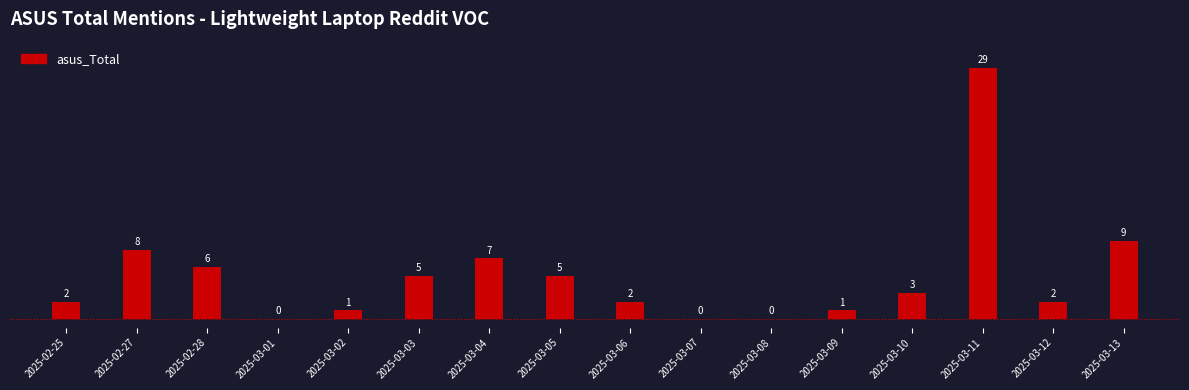

Reading left to right, extract all data points from this chart.

2025-02-25=2	2025-02-27=8	2025-02-28=6	2025-03-01=0	2025-03-02=1	2025-03-03=5	2025-03-04=7	2025-03-05=5	2025-03-06=2	2025-03-07=0	2025-03-08=0	2025-03-09=1	2025-03-10=3	2025-03-11=29	2025-03-12=2	2025-03-13=9